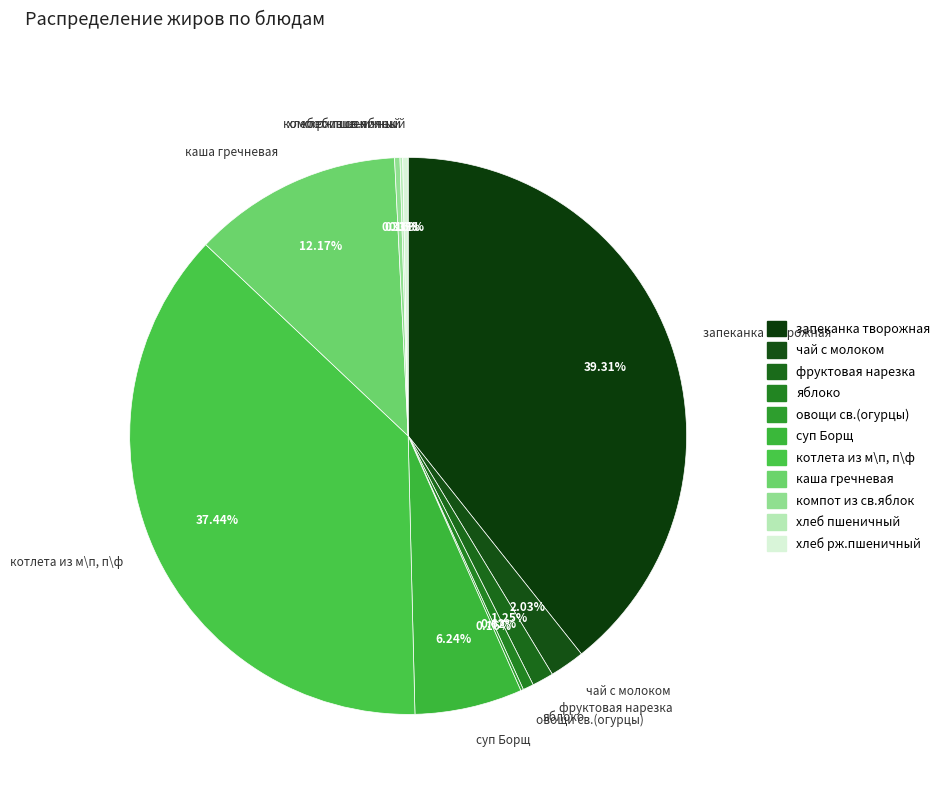

What portion of the pie excludes компот из св.яблок?

99.7%